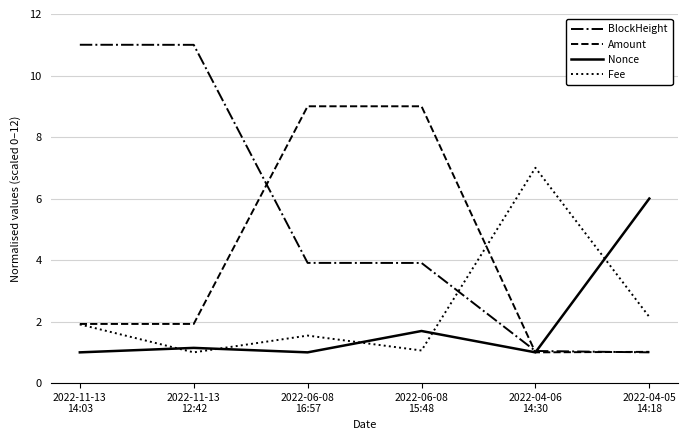

What is the maximum value for Fee?

7.0